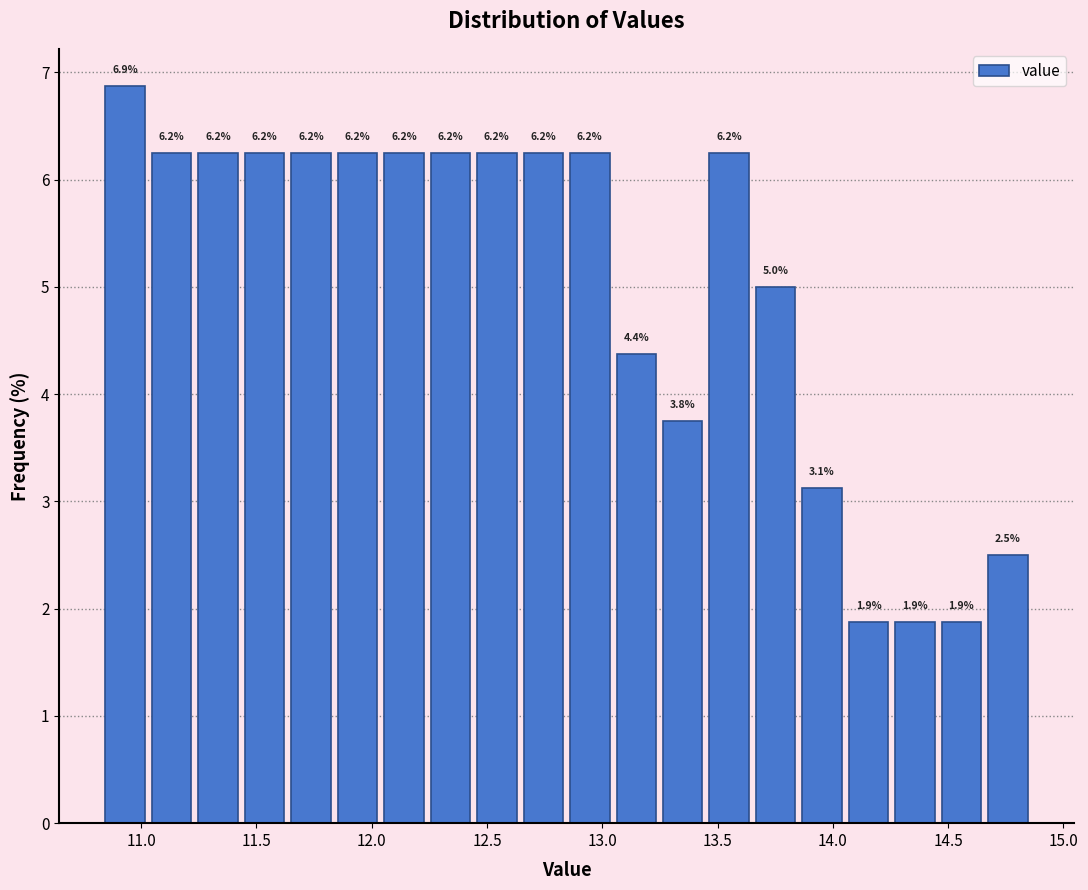

Which range on the x-axis has the tallest bar?

10.85 to 11.05